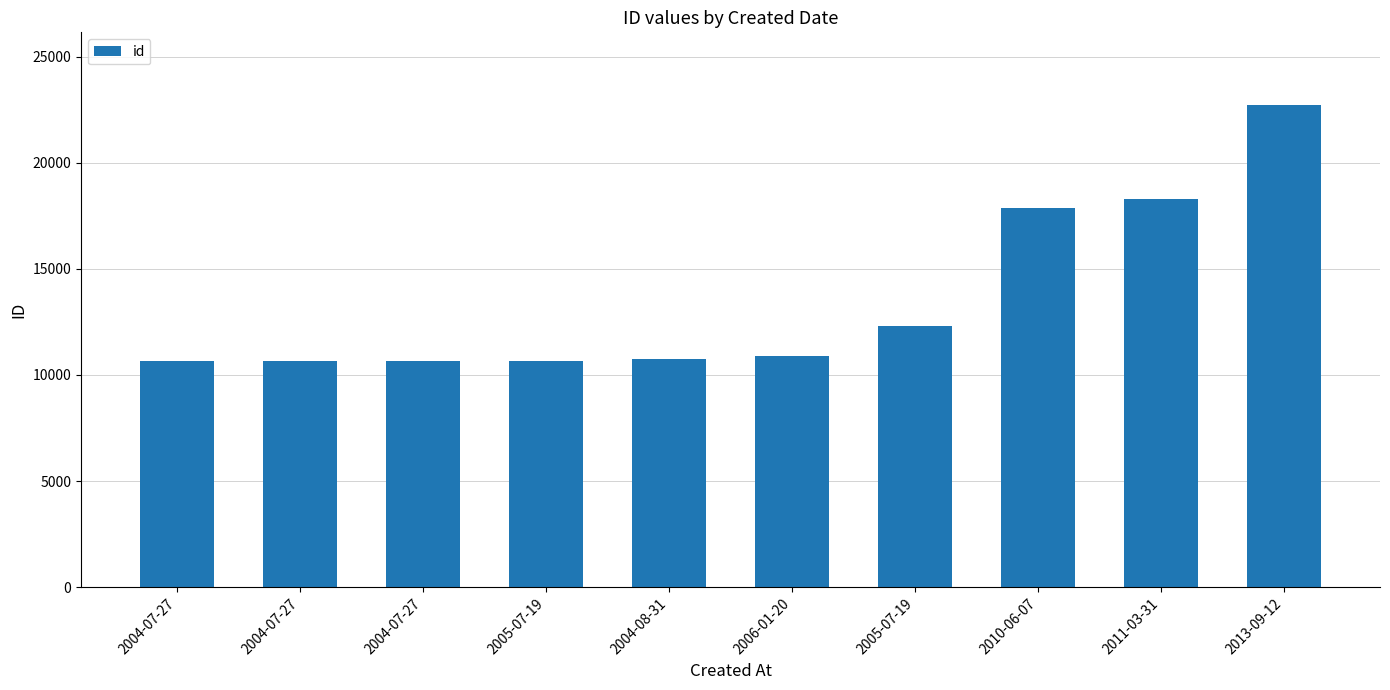

Are the bars horizontal?

No